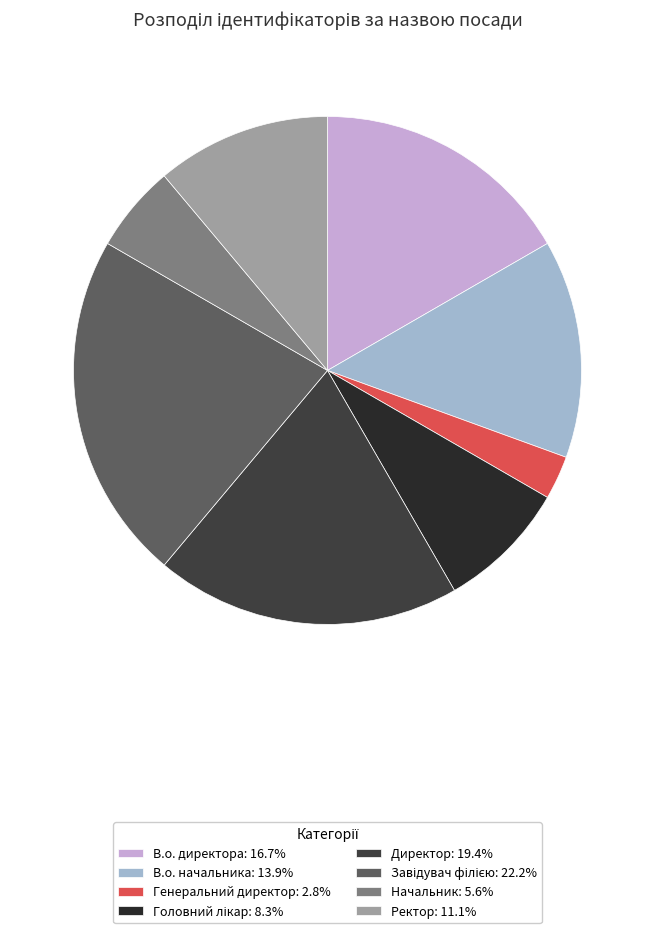

Between Начальник and Ректор, which is larger?

Ректор